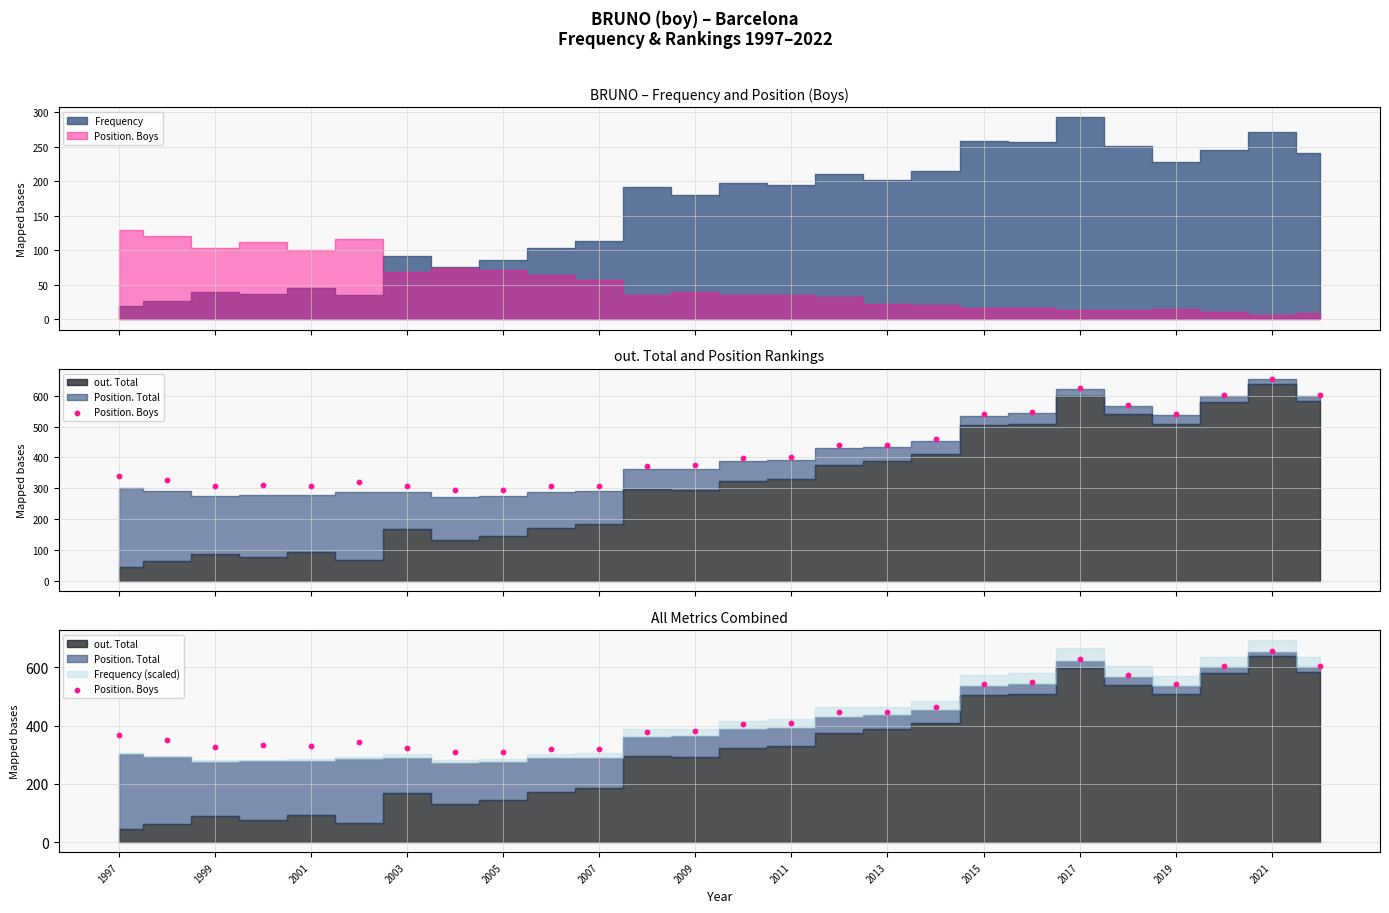

Approximately how many times larger is the value at 2009 compared to 2011?

1.0